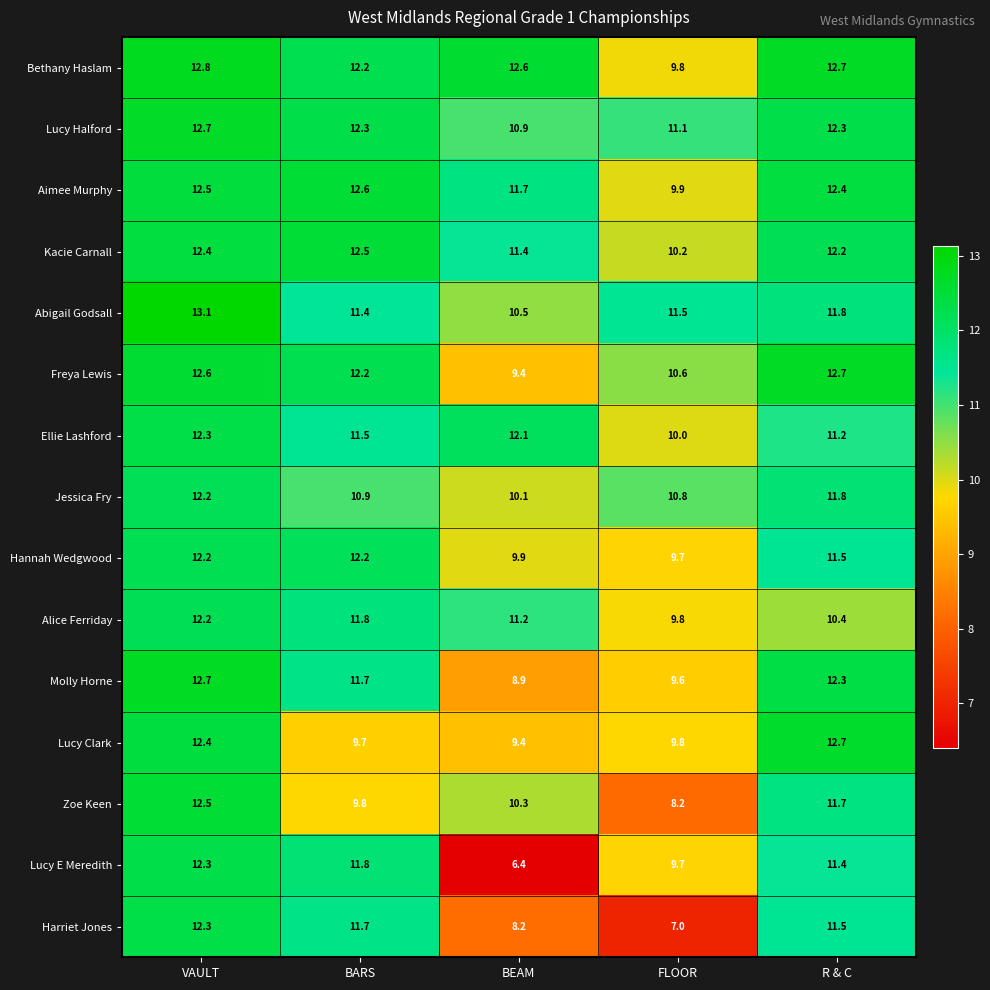

What is the spread (max minus min) of values at FLOOR?

4.5